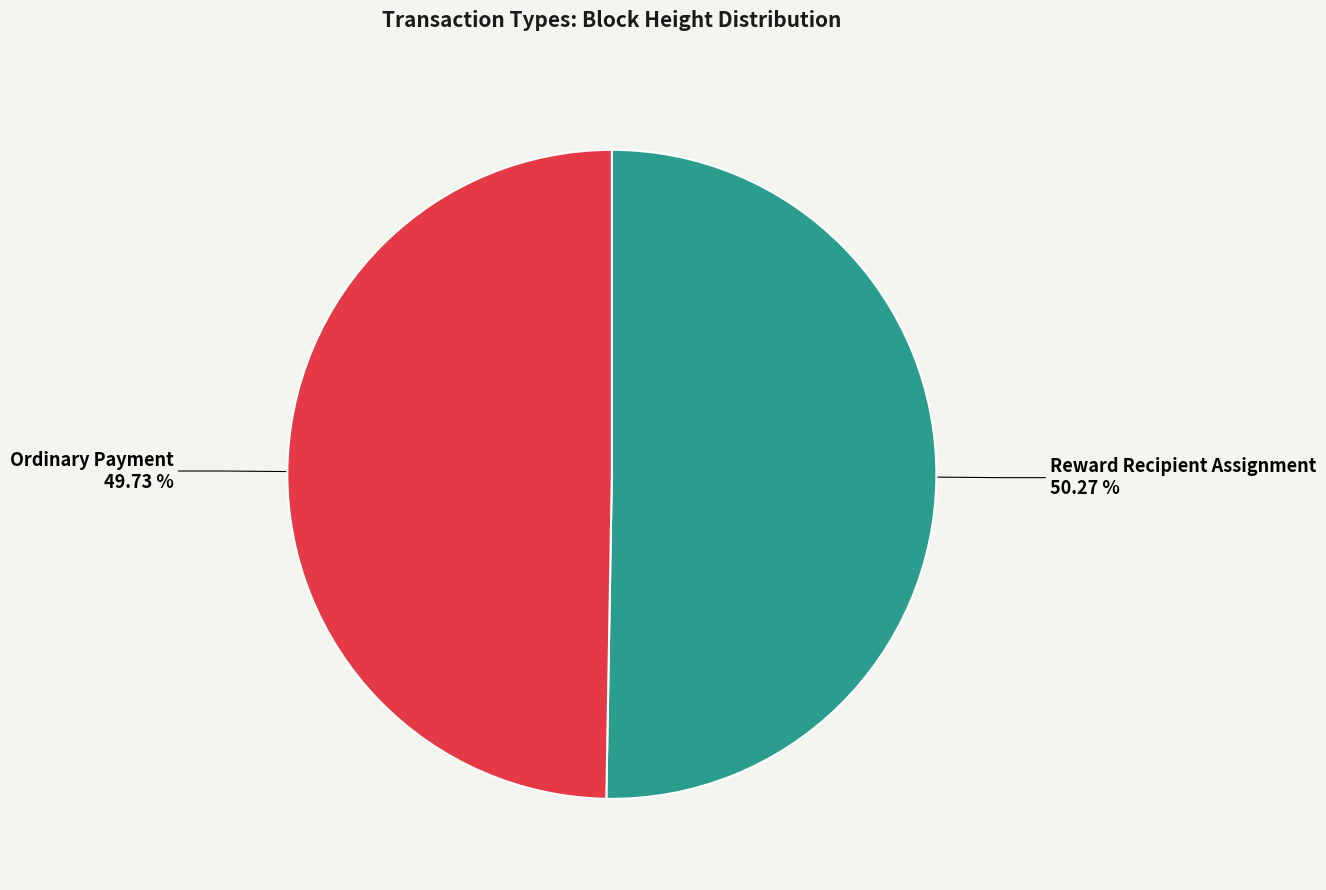

Combined, do Reward Recipient Assignment and Ordinary Payment account for over 50%?

Yes